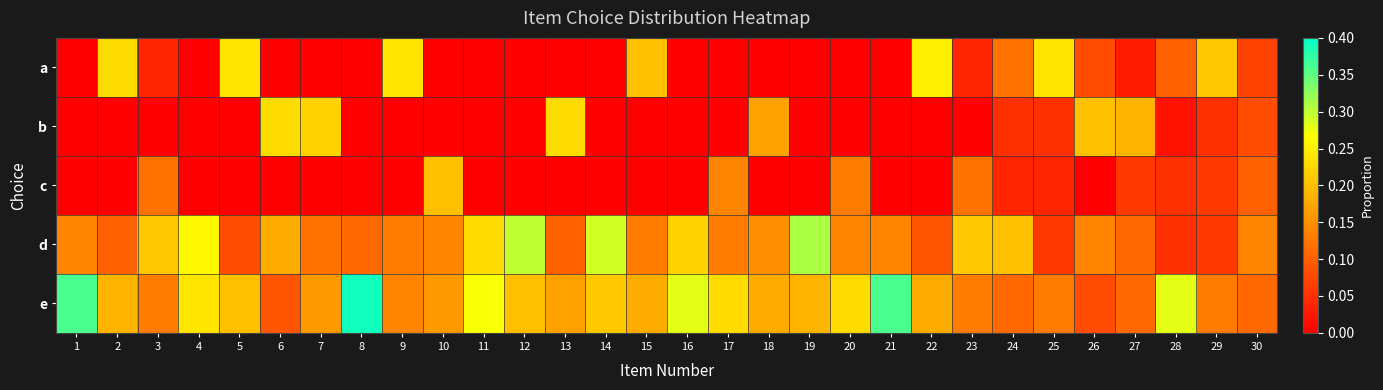

Which category has the lowest value across all series?

1